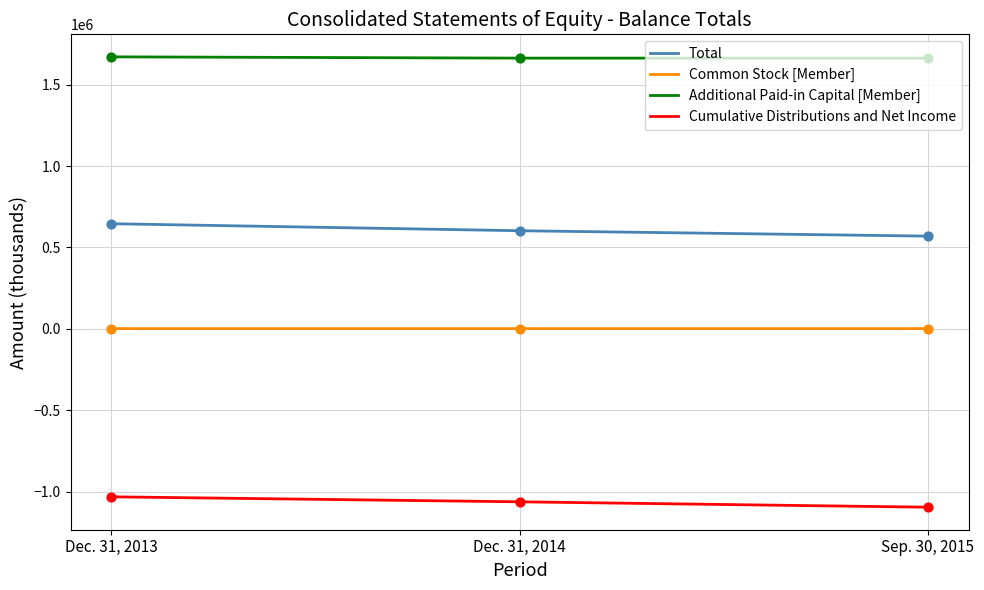

Is the value of Common Stock [Member] at Dec. 31, 2014 greater than the value of Additional Paid-in Capital [Member] at Dec. 31, 2014?

No